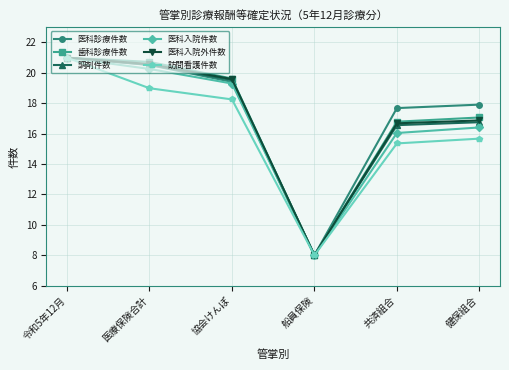

What is the spread (max minus min) of values at 医療保険合計?

1.7